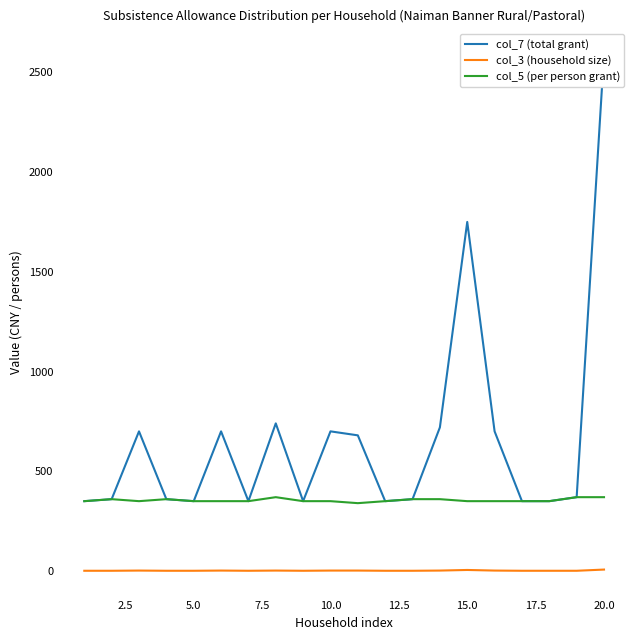

True or false: col_5 (per person grant) and col_3 (household size) intersect in this chart.

False